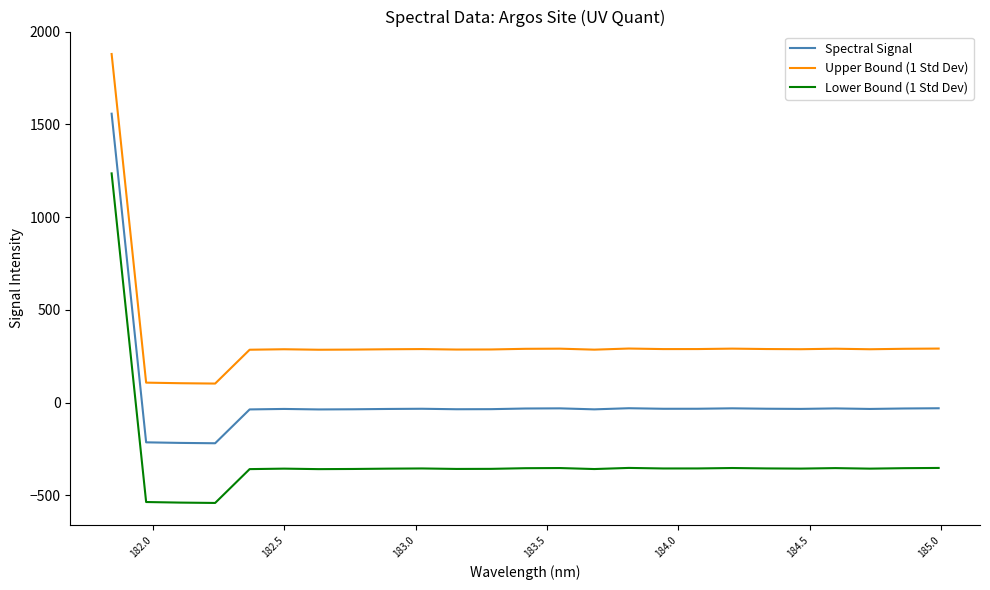

What is the difference between the maximum and minimum values in the Spectral Signal series?

1776.5